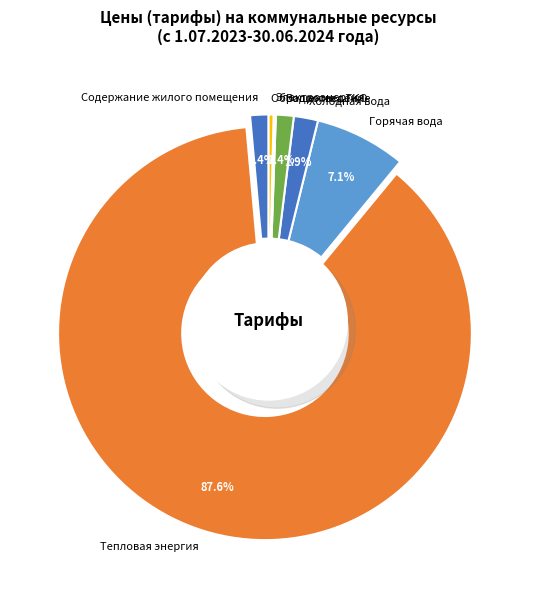

Which slice is the smallest?

Электроэнергия